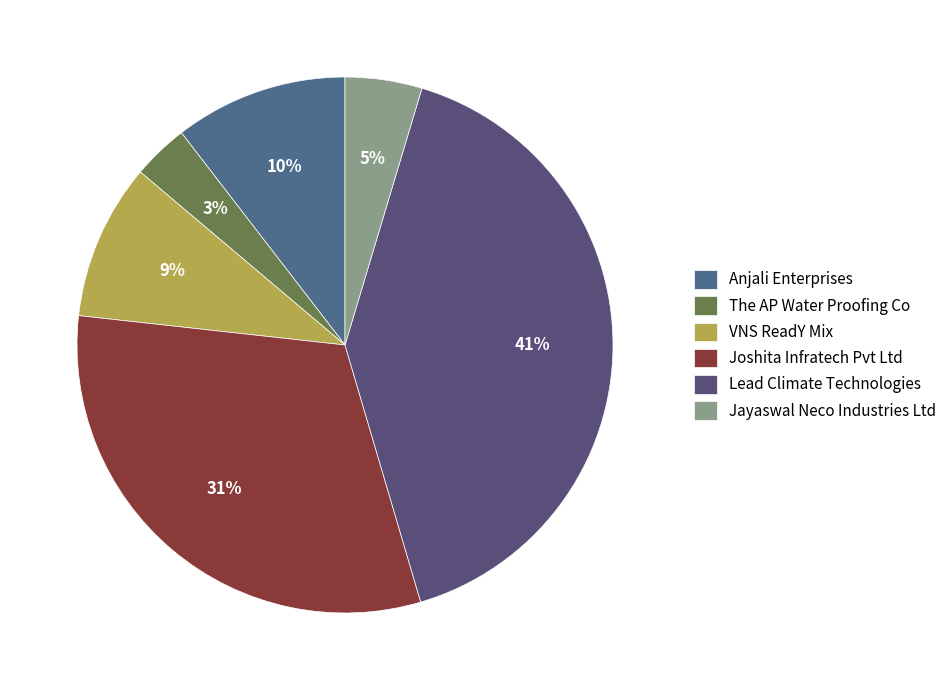

Count the number of slices in the pie.

6